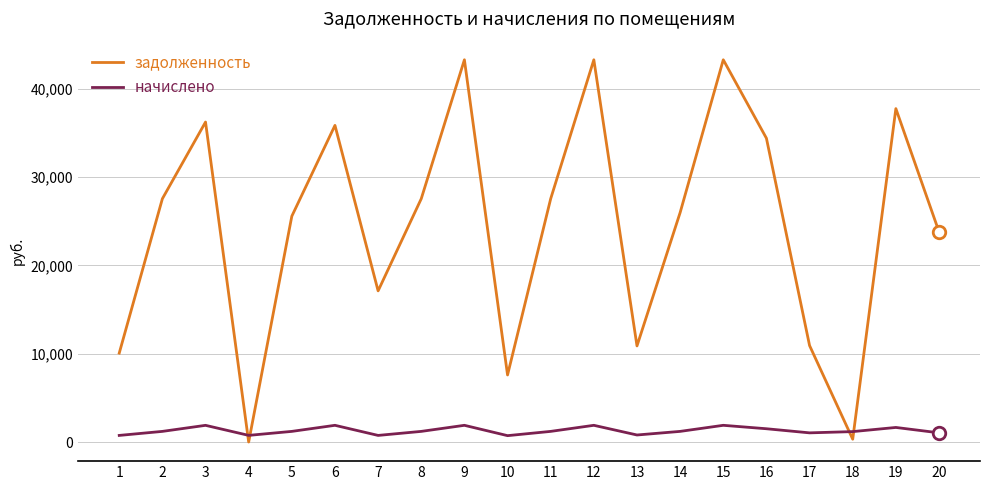

Which series has the largest total across all categories?

задолженность